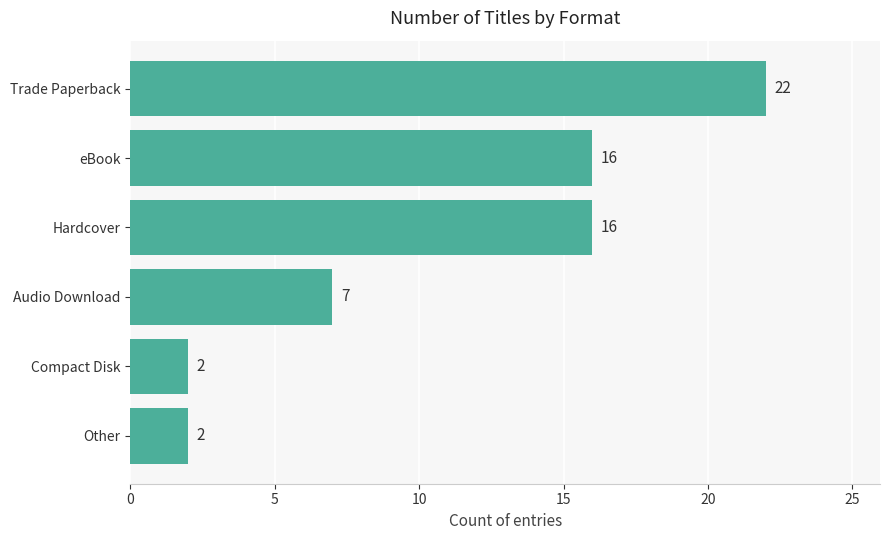

Count the values in the range 2 to 16.

5